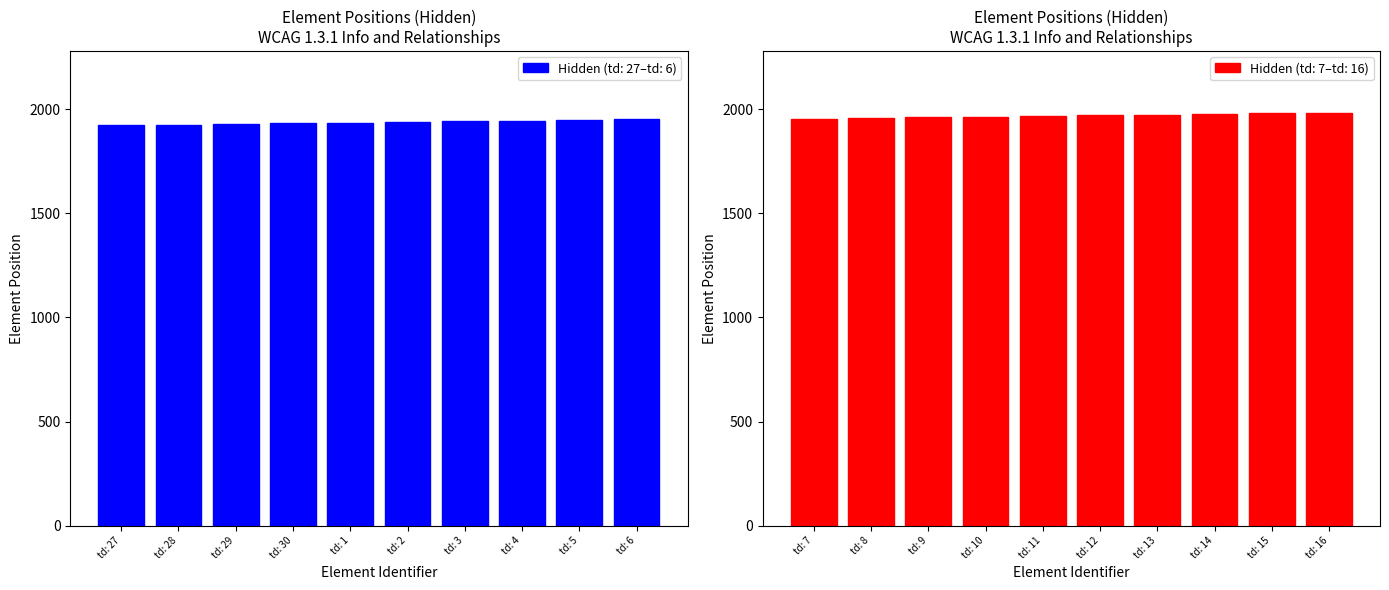

At which label does the data first exceed 1955?

td: 8